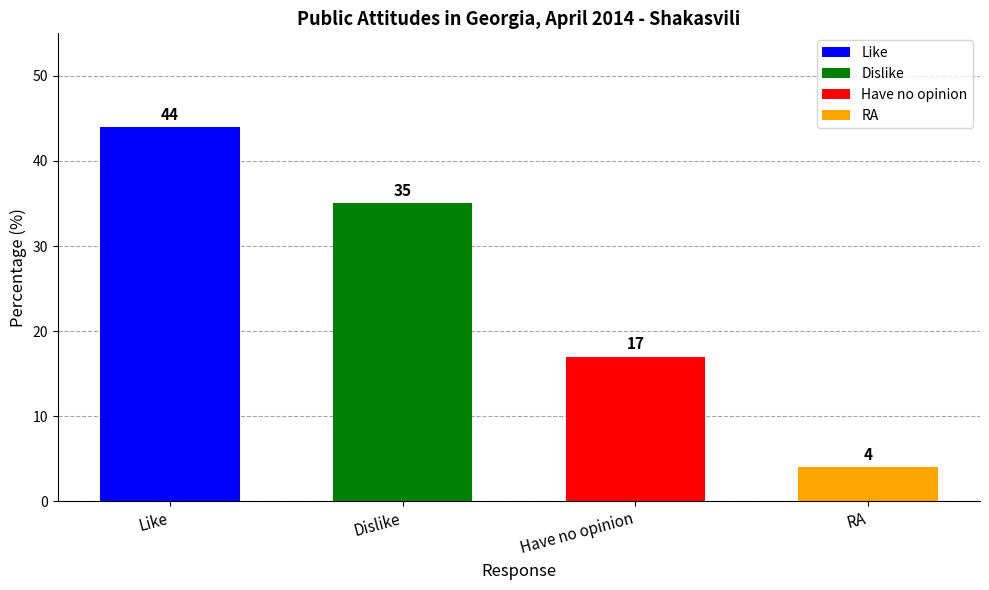

Reading left to right, list all the values displayed in this chart.

Like=44	Dislike=35	Have no opinion=17	RA=4